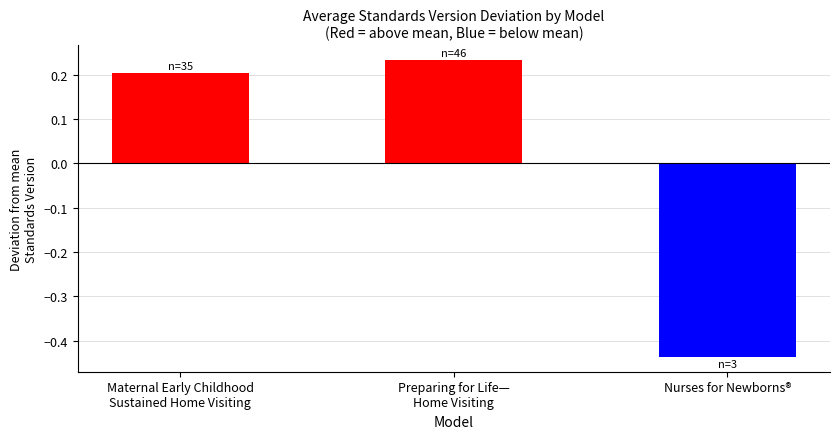

How many values are between 0 and 1?

2